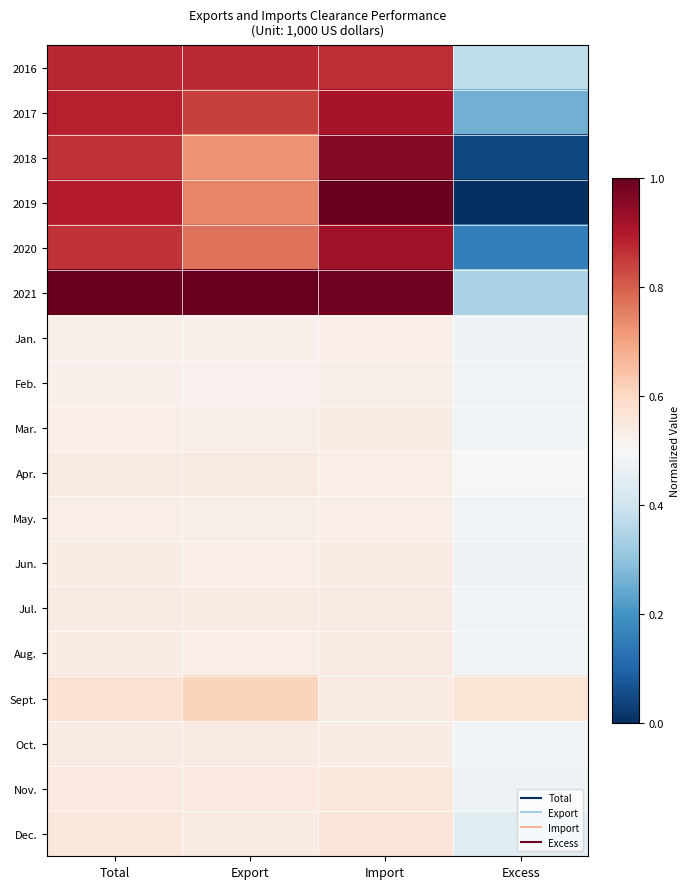

At which category is the sum across all series the highest?

Import